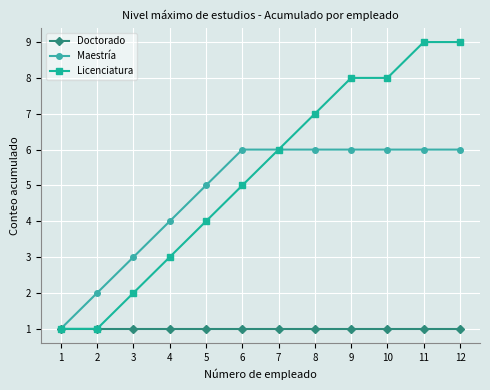

Which series has the largest total across all categories?

Licenciatura